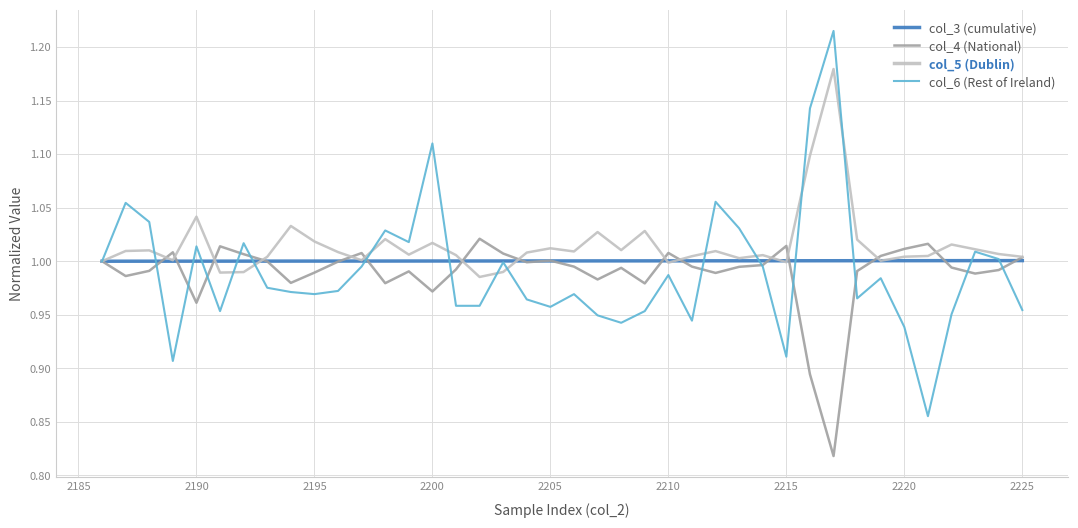

List the series in order of their peak value, highest first.

col_6 (Rest of Ireland), col_5 (Dublin), col_4 (National), col_3 (cumulative)